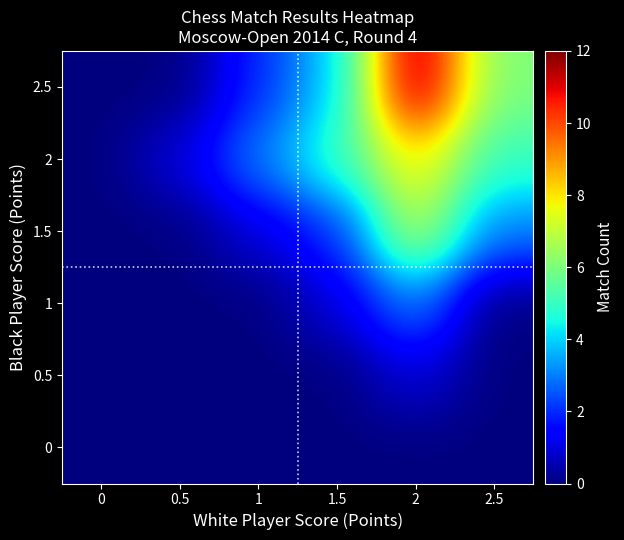

Reading left to right, list all the values displayed in this chart.

0: 0=0	0.5=0	1=0	1.5=0	2=0	2.5=0
0.5: 0=0	0.5=0	1=0	1.5=0	2=1	2.5=0
1: 0=0	0.5=0	1=0	1.5=1	2=3	2.5=0
1.5: 0=0	0.5=0	1=1	1.5=2	2=7	2.5=3
2: 0=0	0.5=1	1=3	1.5=5	2=8	2.5=5
2.5: 0=0	0.5=0	1=2	1.5=4	2=12	2.5=6